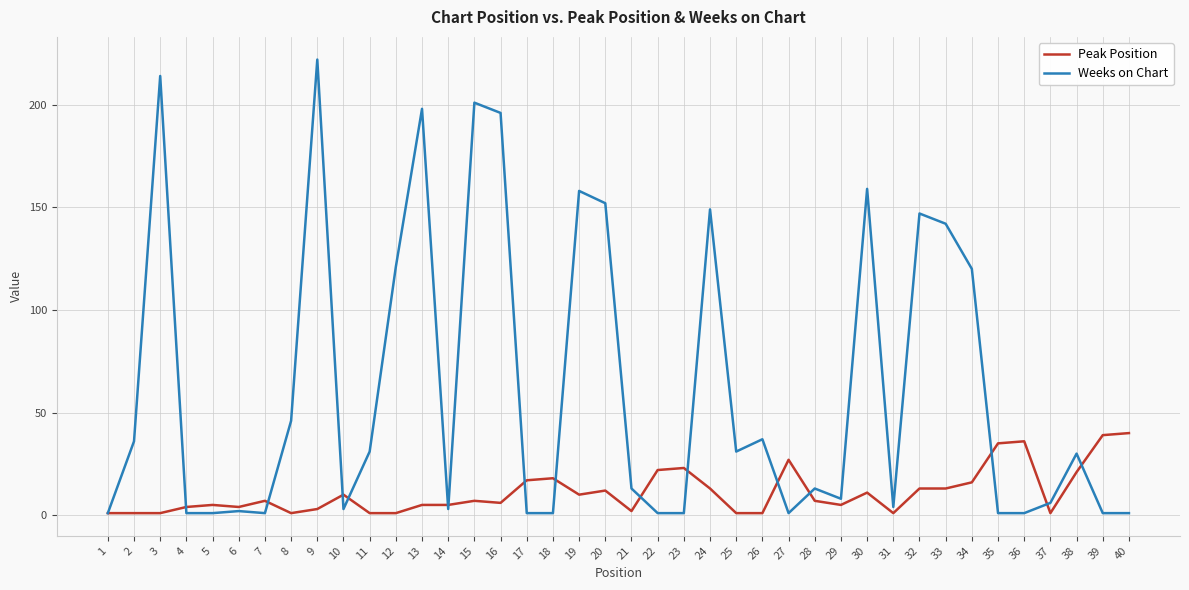

Reading left to right, transcribe all the data shown in this chart.

Peak Position: 1	1	1	4	5	4	7	1	3	10	1	1	5	5	7	6	17	18	10	12	2	22	23	13	1	1	27	7	5	11	1	13	13	16	35	36	1	21	39	40
Weeks on Chart: 1	36	214	1	1	2	1	46	222	3	31	121	198	3	201	196	1	1	158	152	13	1	1	149	31	37	1	13	8	159	4	147	142	120	1	1	6	30	1	1